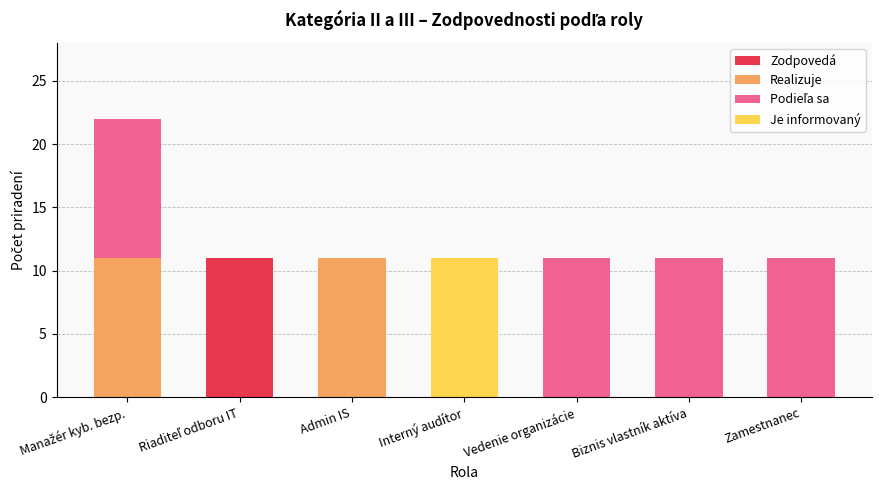

Is it true that Zodpovedá equals 0 at Vedenie organizácie?

True